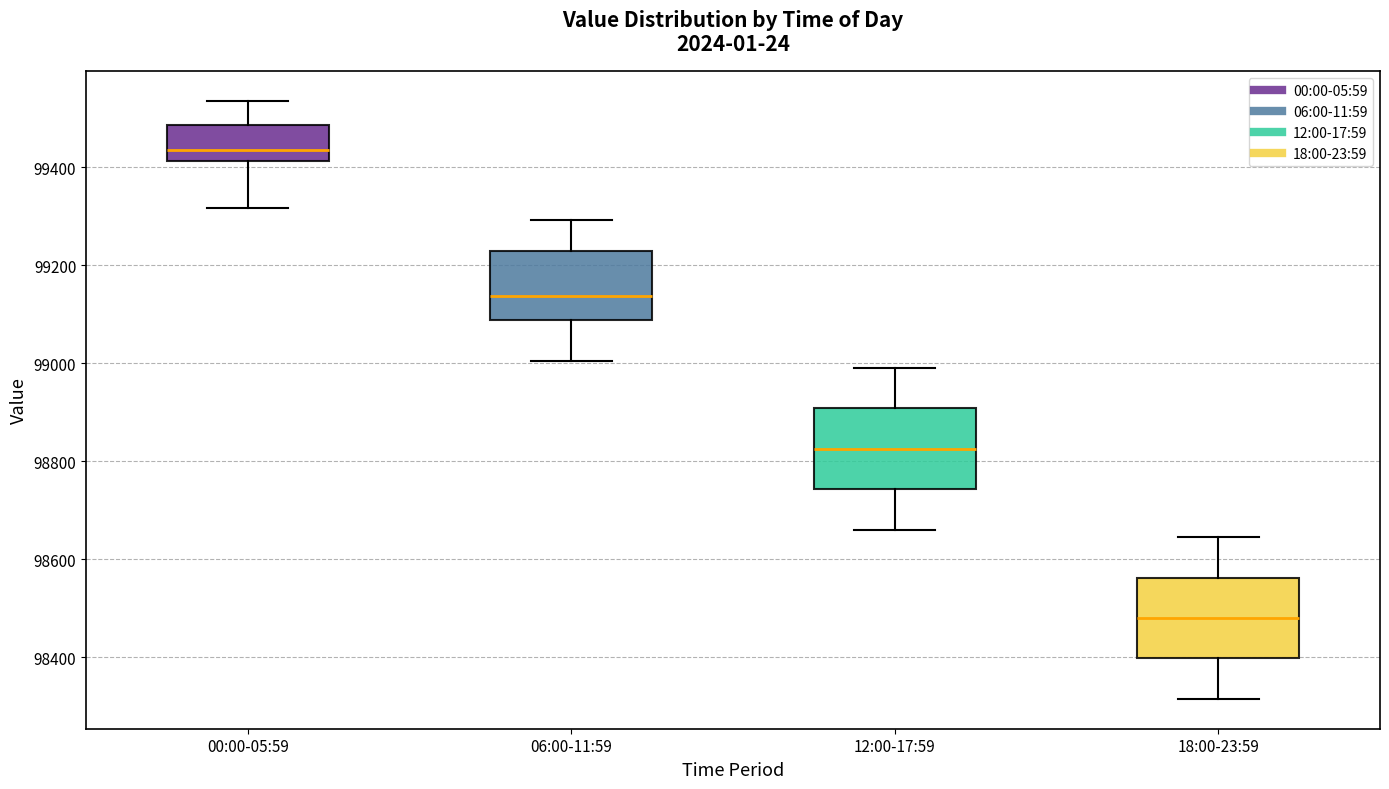

Reading left to right, transcribe this box plot: for each box, give where its median line is, the range the box spans, and where its two whiskers end, as read against the y-axis. The values are not printed on the chart, so give them approximately, as read against the axis.

00:00-05:59: median 99440, box 99420 to 99480, whiskers 99320 to 99540
06:00-11:59: median 99140, box 99080 to 99220, whiskers 99000 to 99300
12:00-17:59: median 98820, box 98740 to 98900, whiskers 98660 to 99000
18:00-23:59: median 98480, box 98400 to 98560, whiskers 98320 to 98640